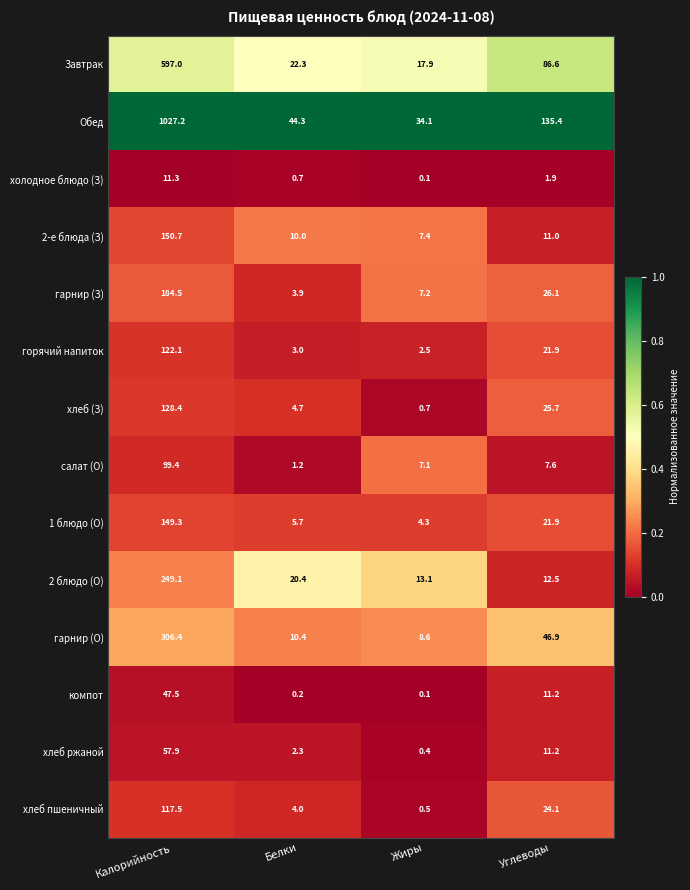

Read the хлеб пшеничный value at Калорийность.

117.5